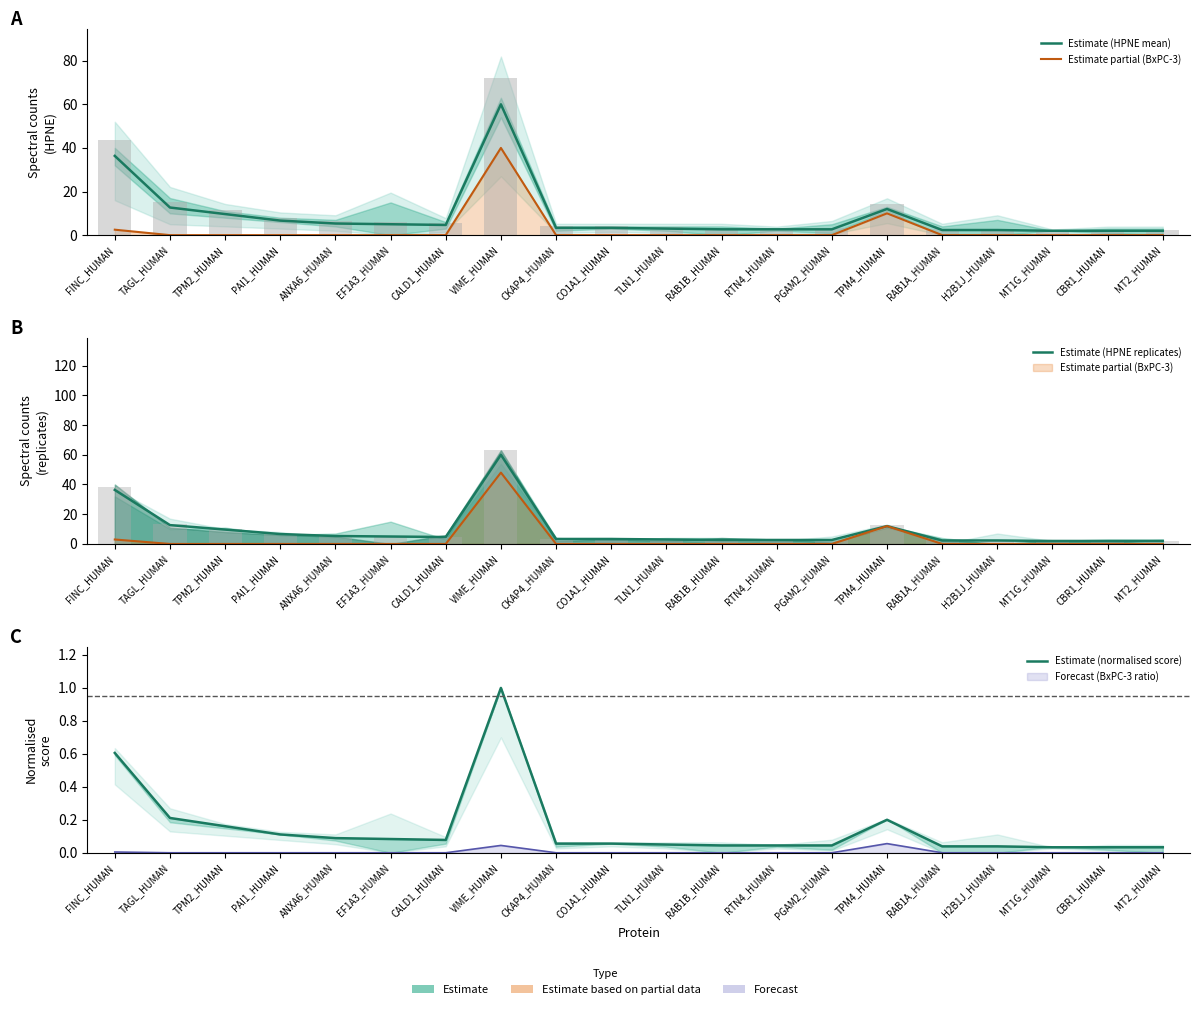

What is the difference between the highest and lowest values at H2B1J_HUMAN?

2.3